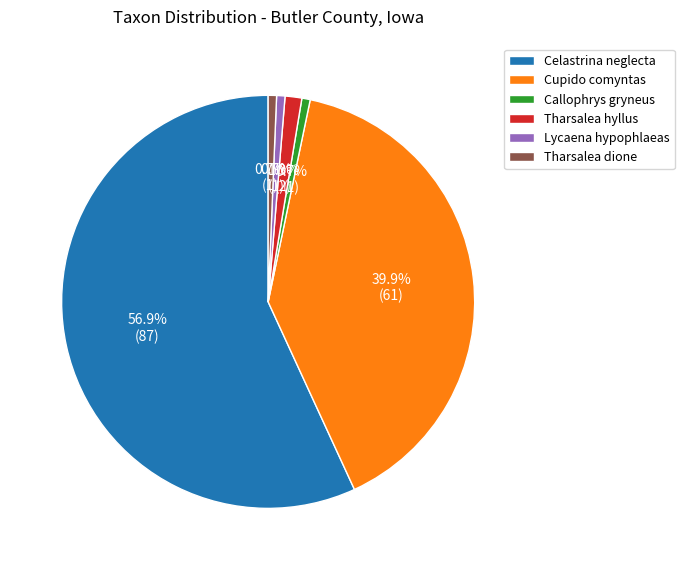

Which has a higher value, Tharsalea hyllus or Tharsalea dione?

Tharsalea hyllus